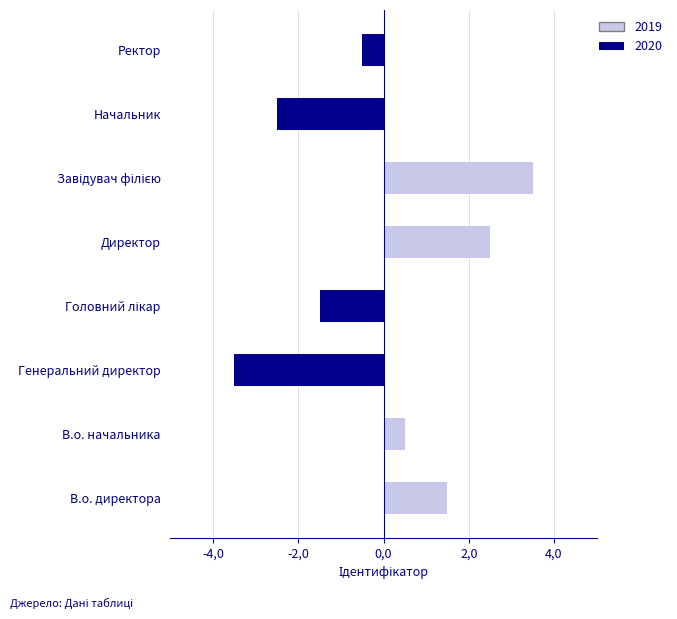

Rank the categories by value from highest to lowest.

Завідувач філією, Директор, В.о. директора, В.о. начальника, Ректор, Головний лікар, Начальник, Генеральний директор